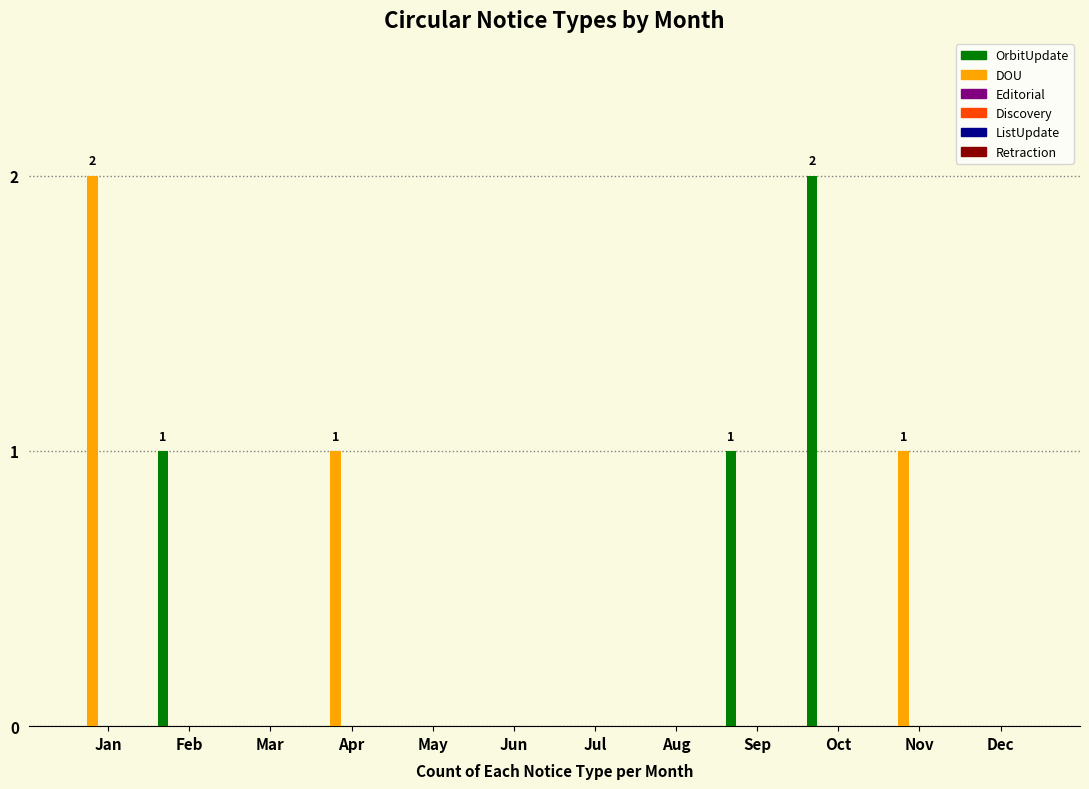

What is the sum of all DOU values?

4